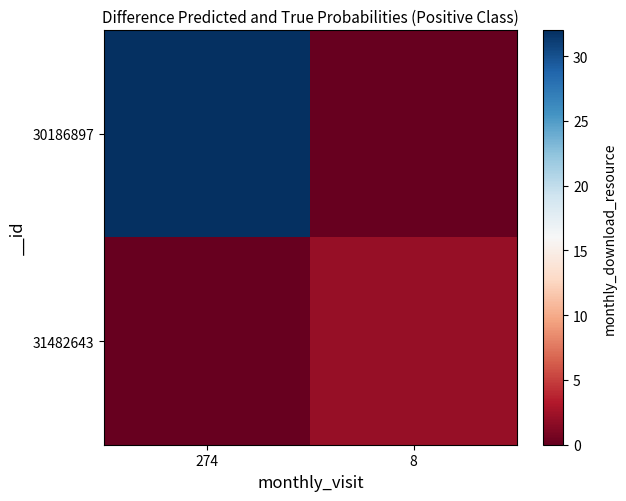

Which series changed the most between 274 and 8?

30186897